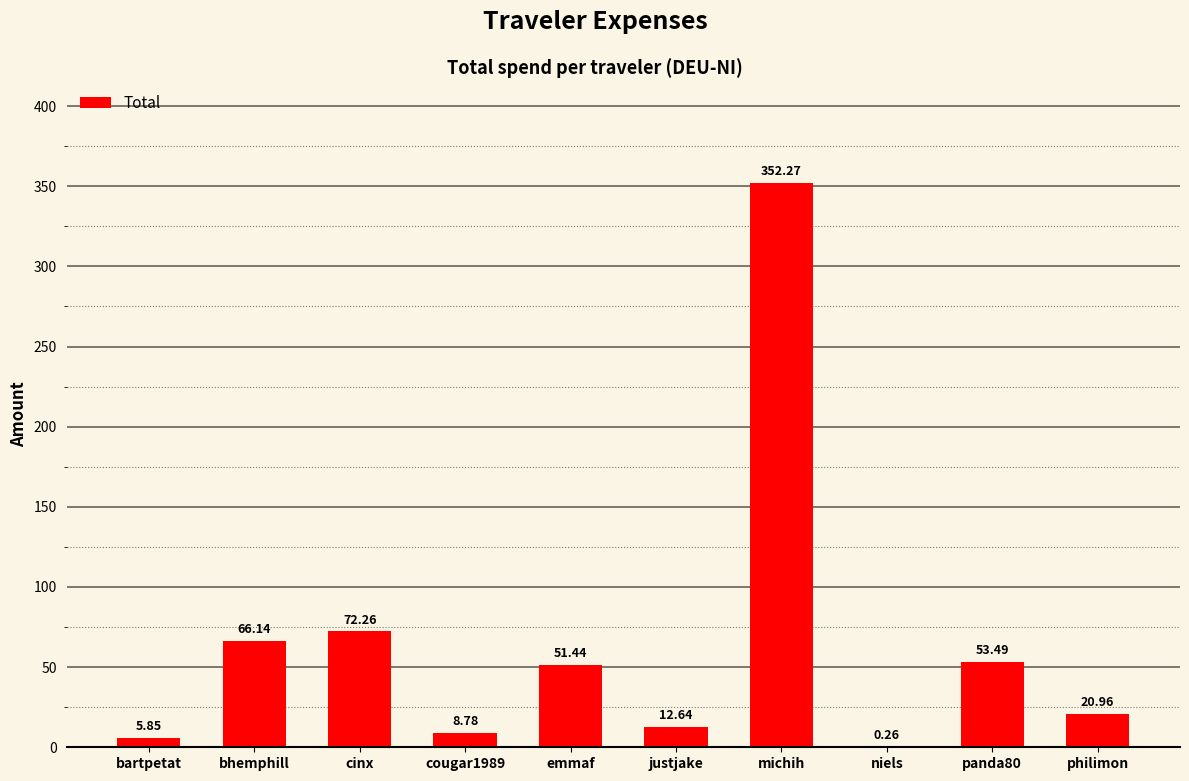

At which label does the data first exceed 51?

bhemphill